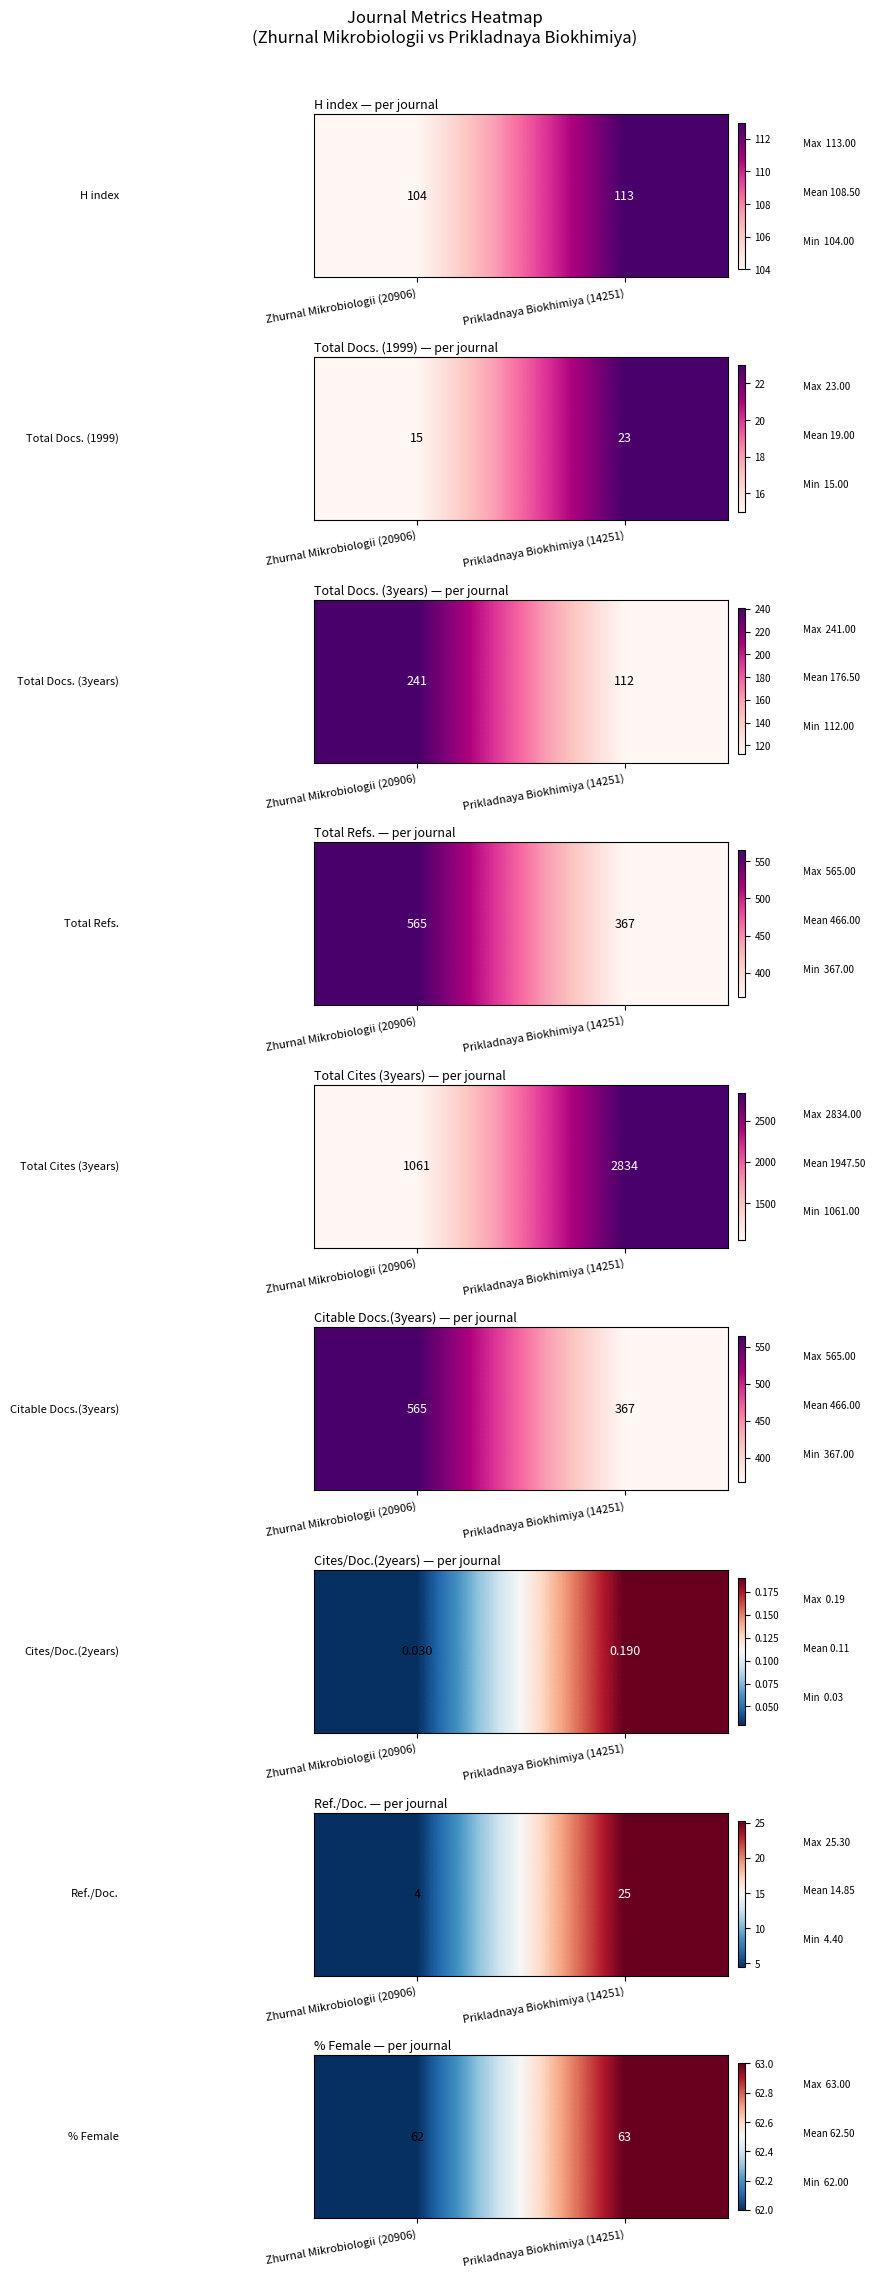

Between Zhurnal Mikrobiologii (20906) and Prikladnaya Biokhimiya (14251), which is larger?

Prikladnaya Biokhimiya (14251)